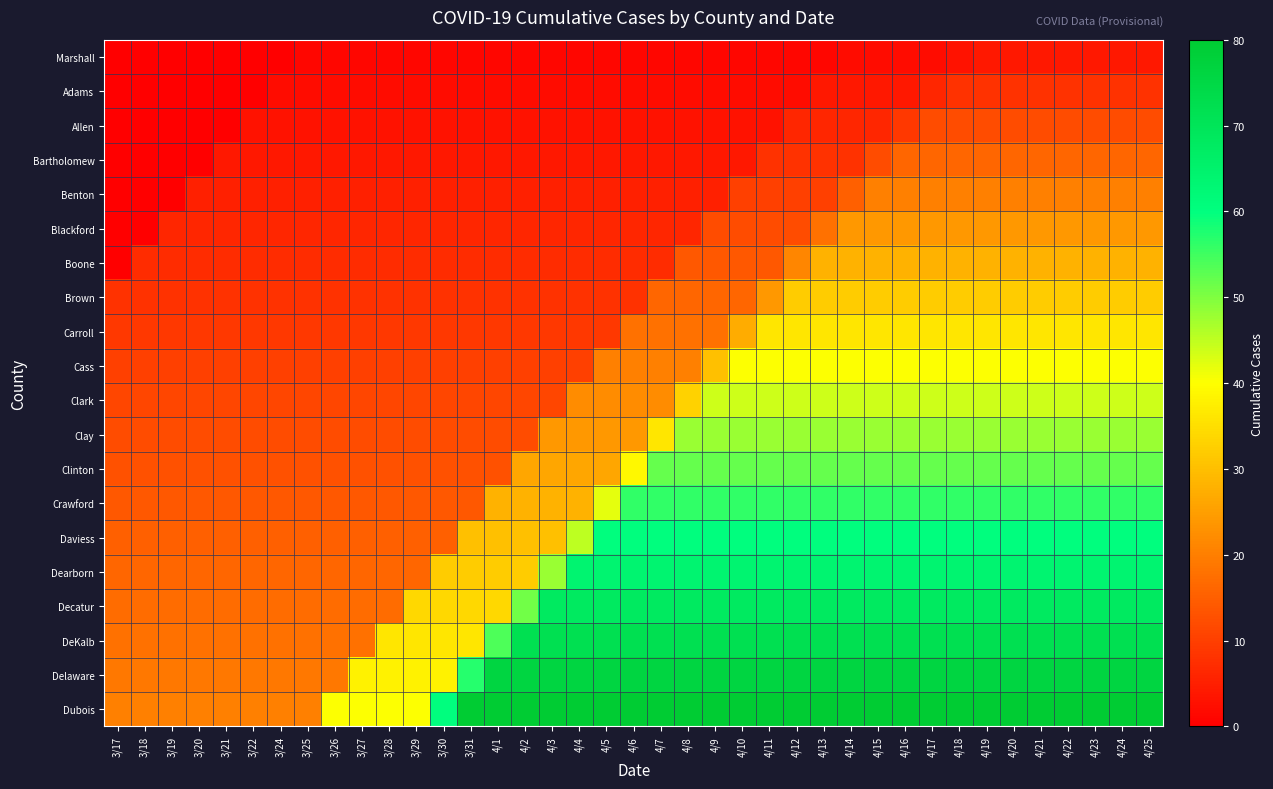

At 4/1, list the series in order from largest to smallest.

Dubois, Delaware, DeKalb, Decatur, Dearborn, Daviess, Crawford, Clinton, Clay, Clark, Cass, Carroll, Brown, Boone, Blackford, Benton, Bartholomew, Allen, Adams, Marshall